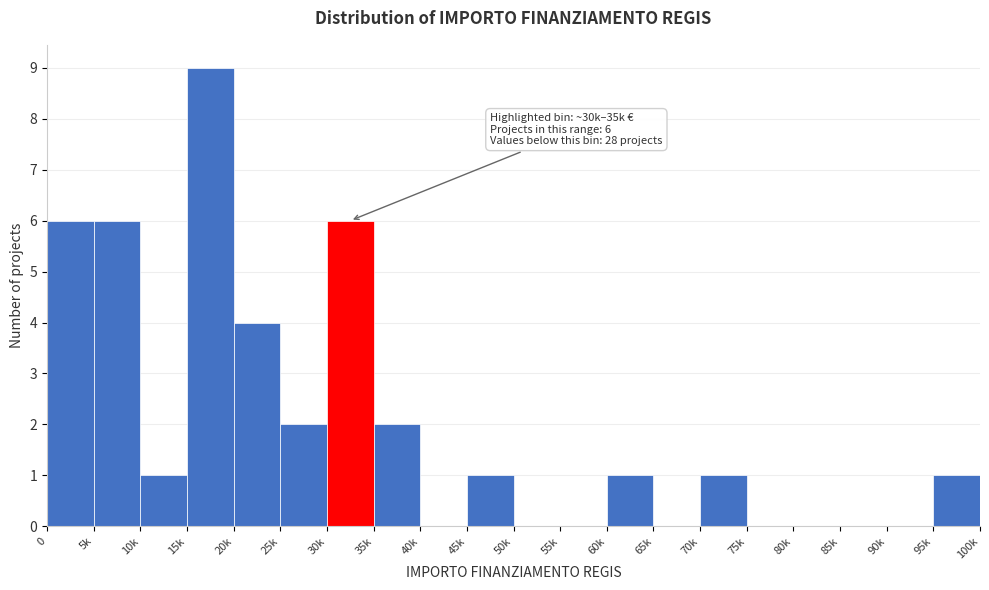

Reading right to left, transcribe all the data shown in this chart.

95k=1	90k=0	85k=0	80k=0	75k=0	70k=1	65k=0	60k=1	55k=0	50k=0	45k=1	40k=0	35k=2	30k=6	25k=2	20k=4	15k=9	10k=1	5k=6	0=6